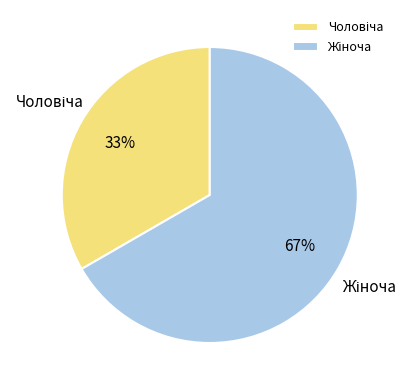

Is there a majority slice in this chart?

Yes